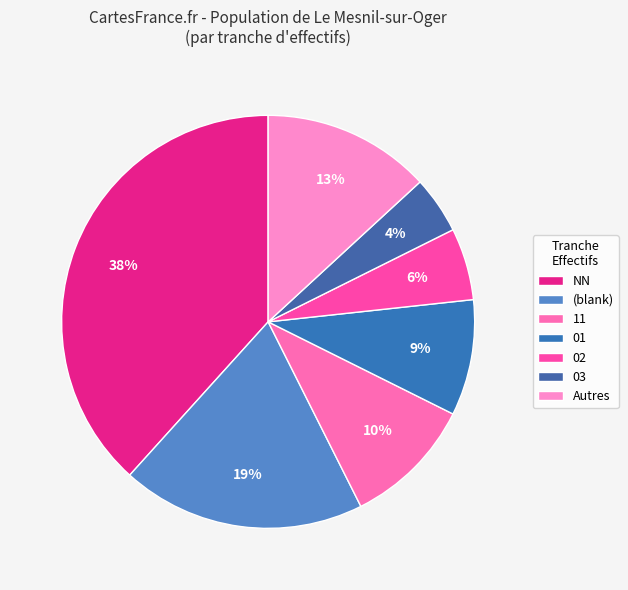

What is the smallest slice in the pie chart?

03